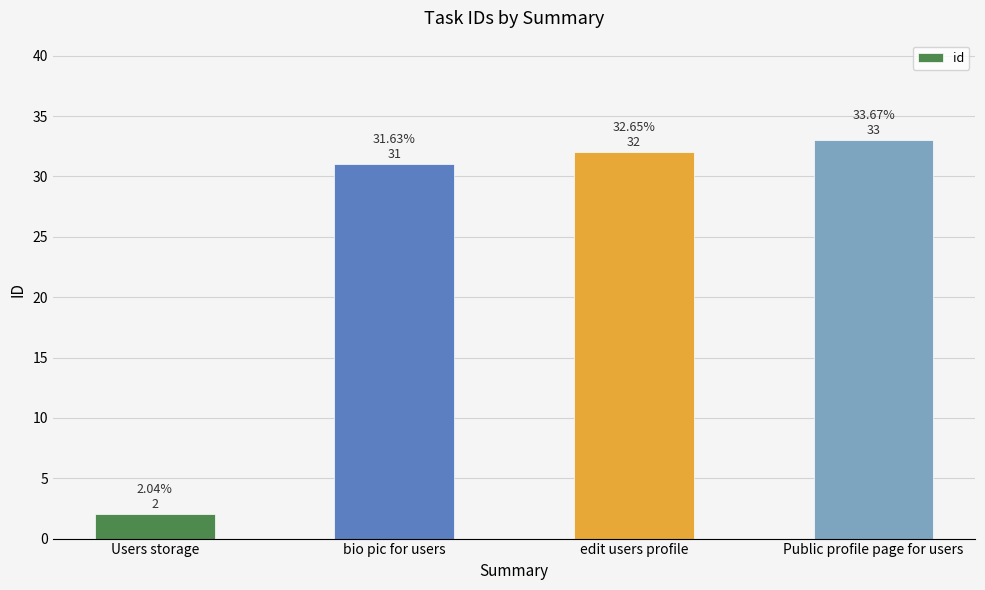

What is the difference between the maximum and minimum values?

31